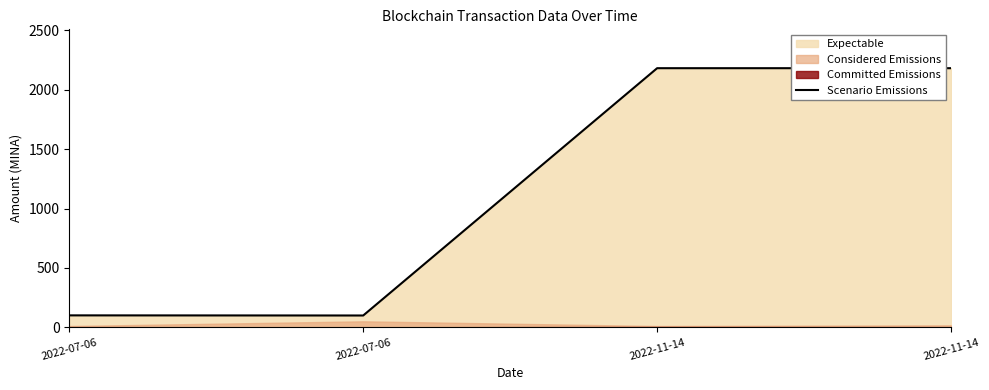

Approximately how many times larger is the value at 2022-11-14 compared to 2022-07-06?

22.0